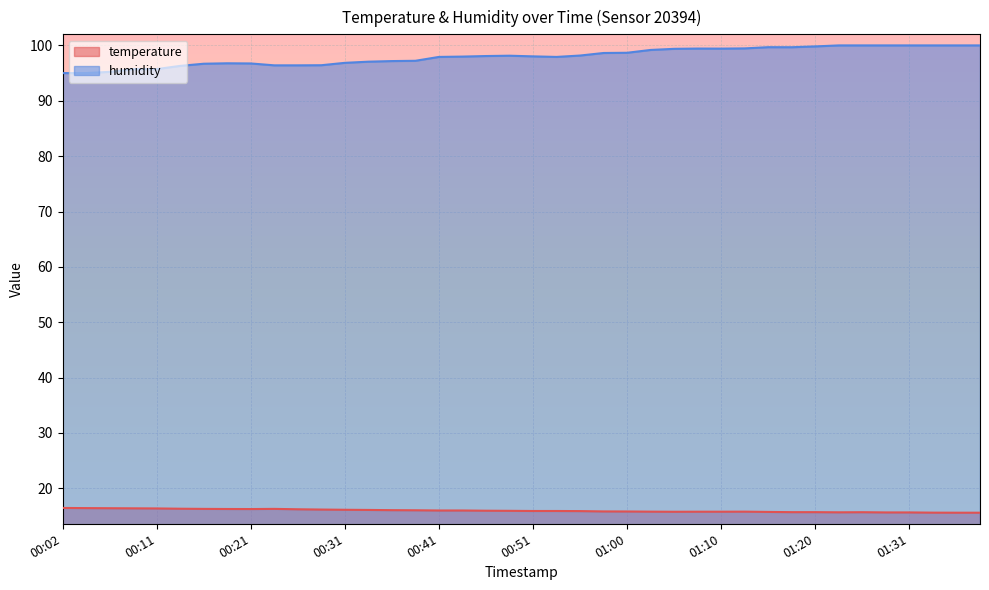

Which series changed the most between 01:15 and 01:33?

humidity